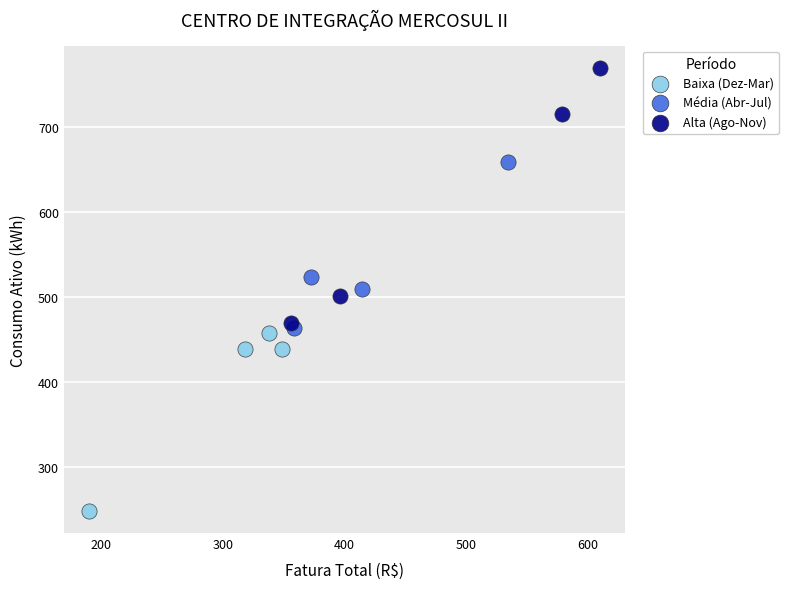

Which series has the widest spread of Y values?

Alta (Ago-Nov)